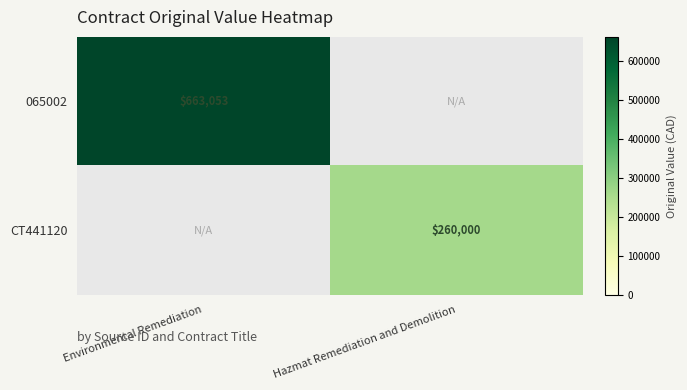

Count the number of data series in this chart.

2